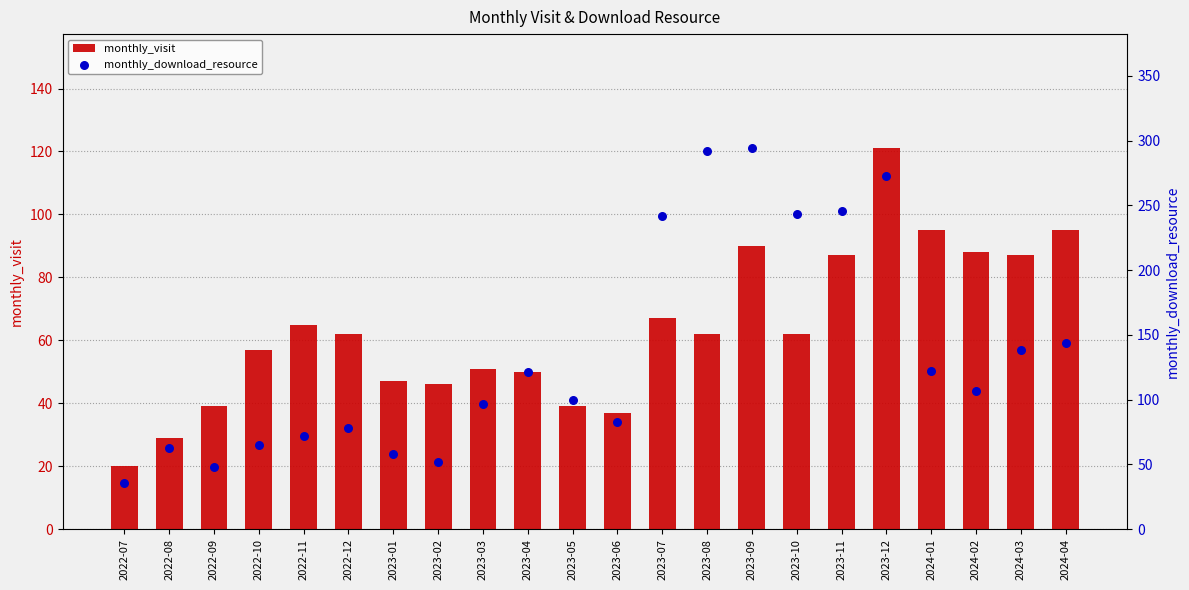

Which series reaches the minimum Y coordinate?

monthly_visit